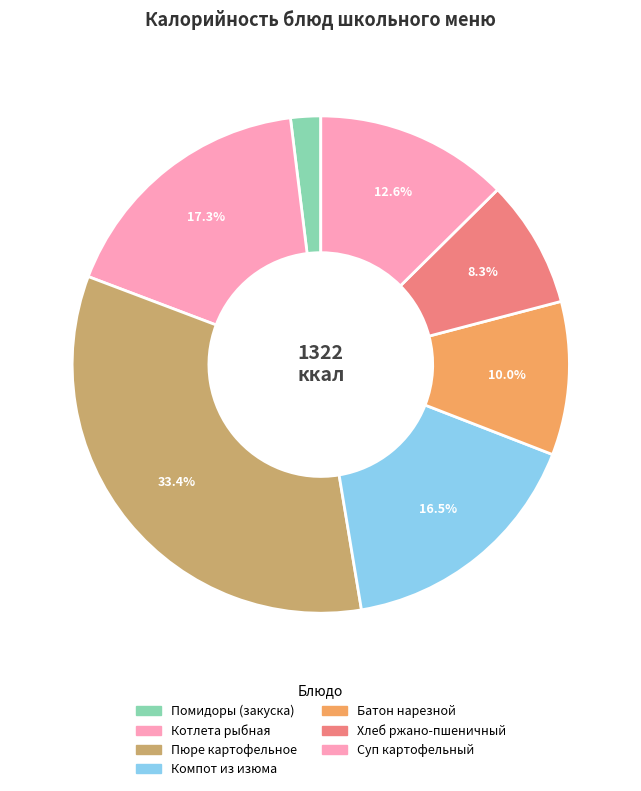

How many slices are in this pie chart?

7